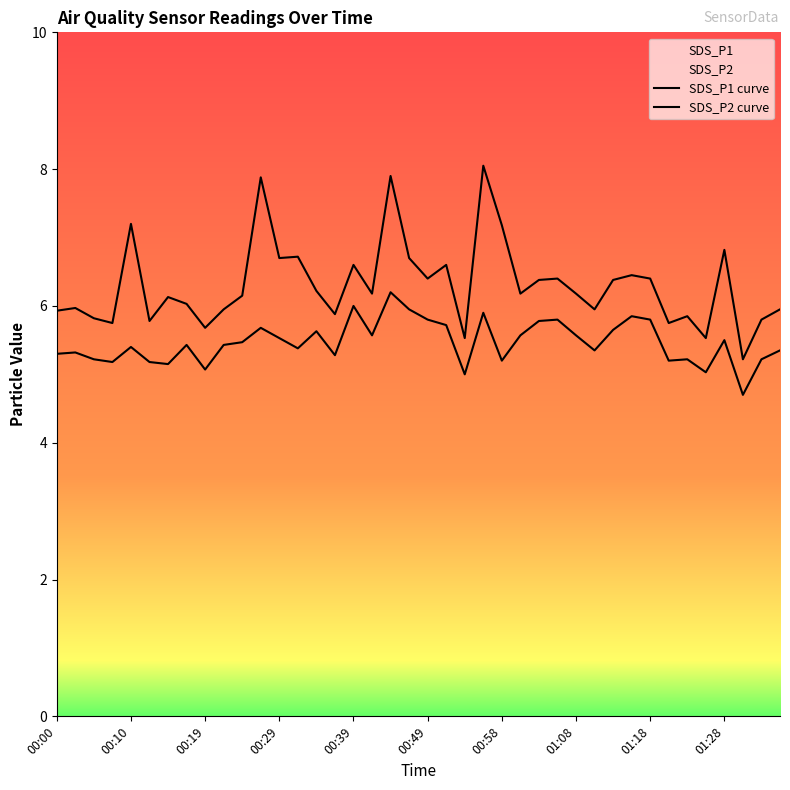

True or false: SDS_P2 curve has a value of 5.5 at 00:29.

True